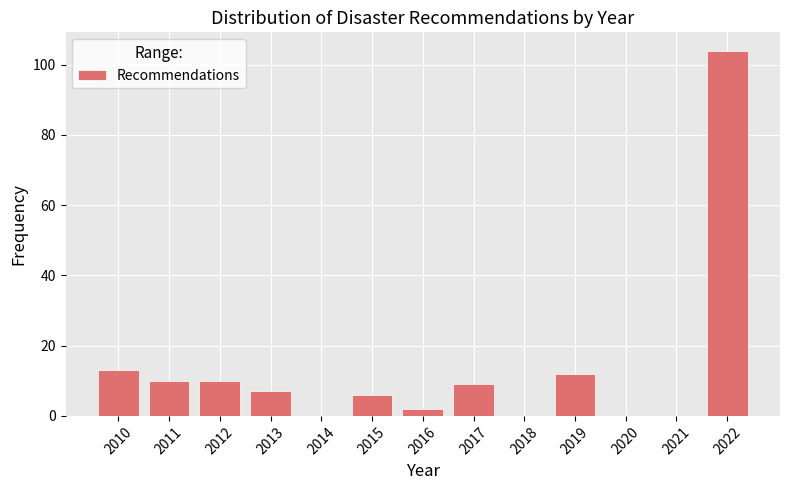

Reading left to right, what are all the values shown in this chart?

2010=13	2011=10	2012=10	2013=7	2014=0	2015=6	2016=2	2017=9	2018=0	2019=12	2020=0	2021=0	2022=104